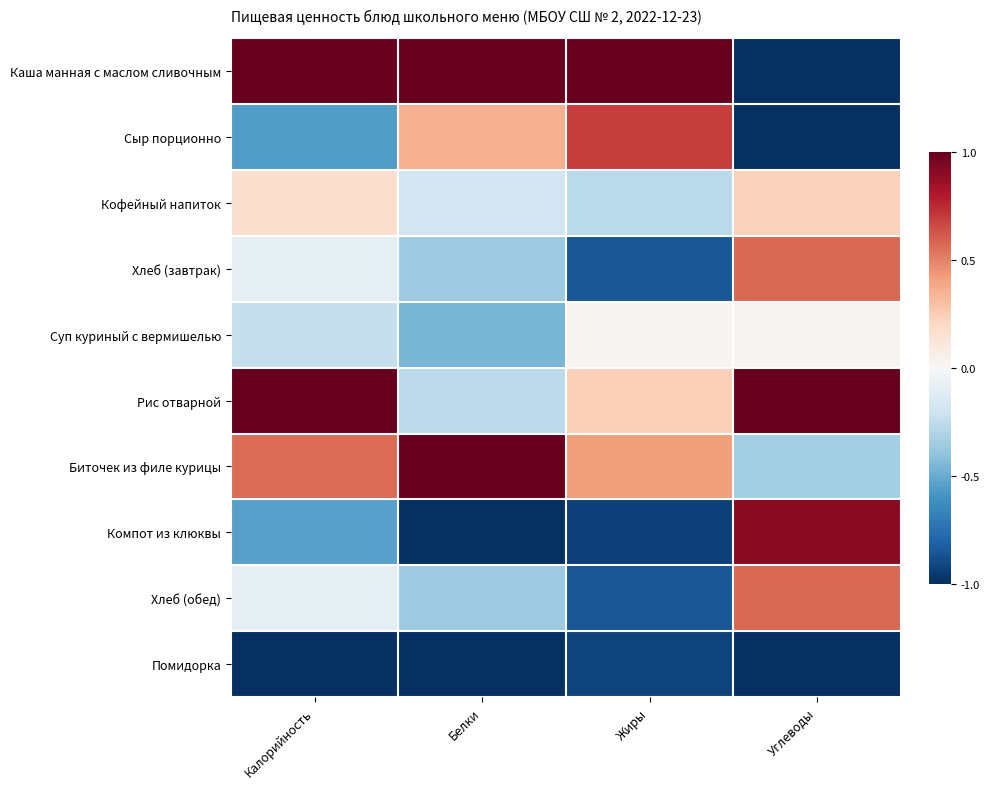

List the series in order of their peak value, lowest first.

Помидорка, Суп куриный с вермишелью, Кофейный напиток, Хлеб (завтрак), Хлеб (обед), Сыр порционно, Компот из клюквы, Каша манная с маслом сливочным, Рис отварной, Биточек из филе курицы